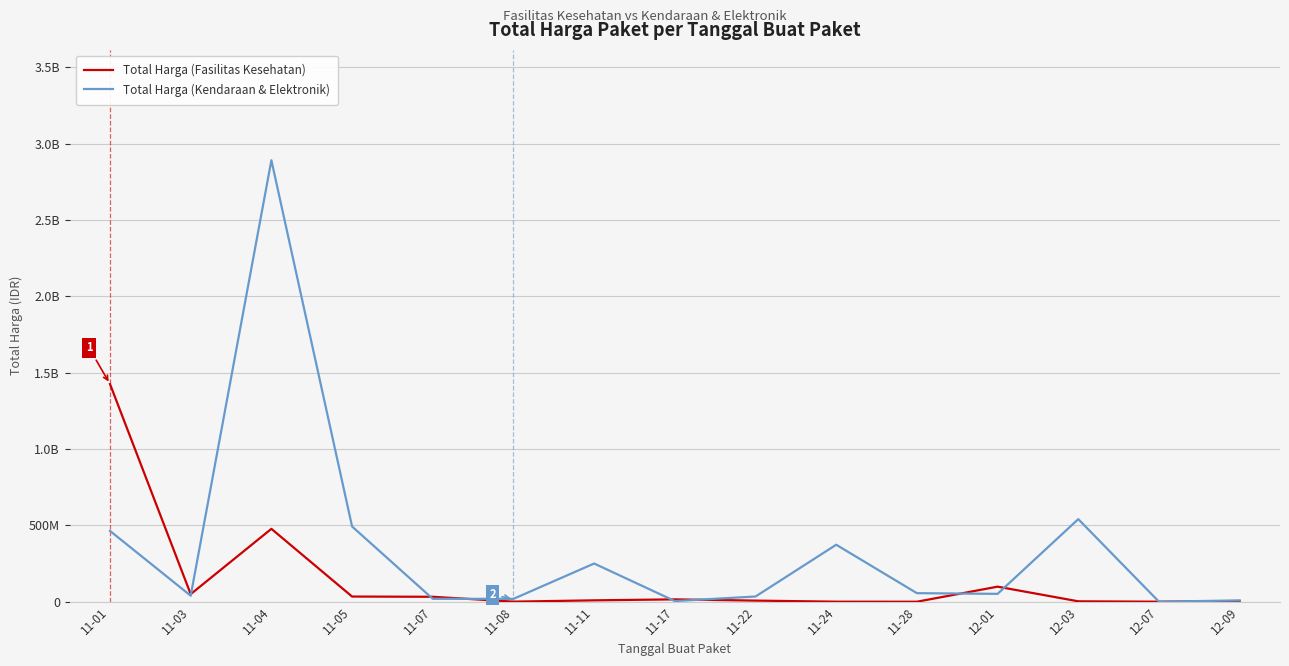

Is this an area chart (filled region under the line)?

No